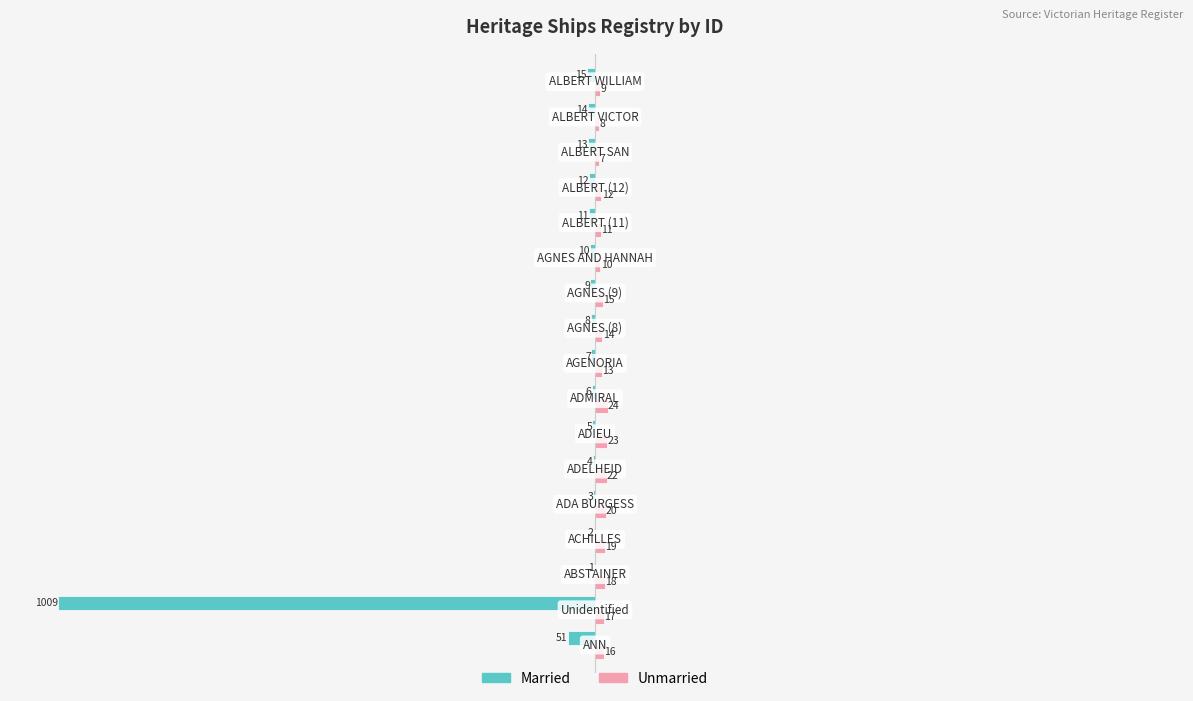

What is the maximum value for Unmarried?

24